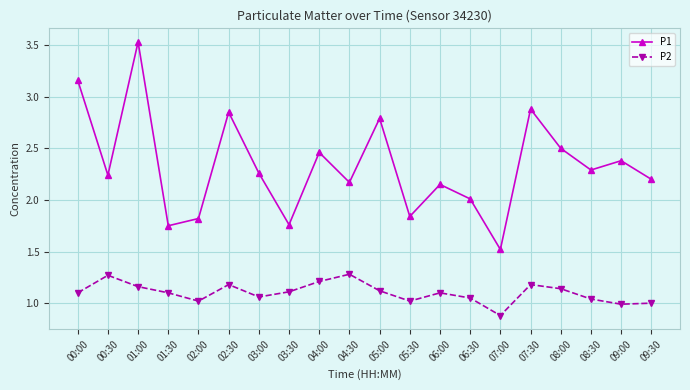

Is it true that P2 equals 0.2 at 07:00?

False